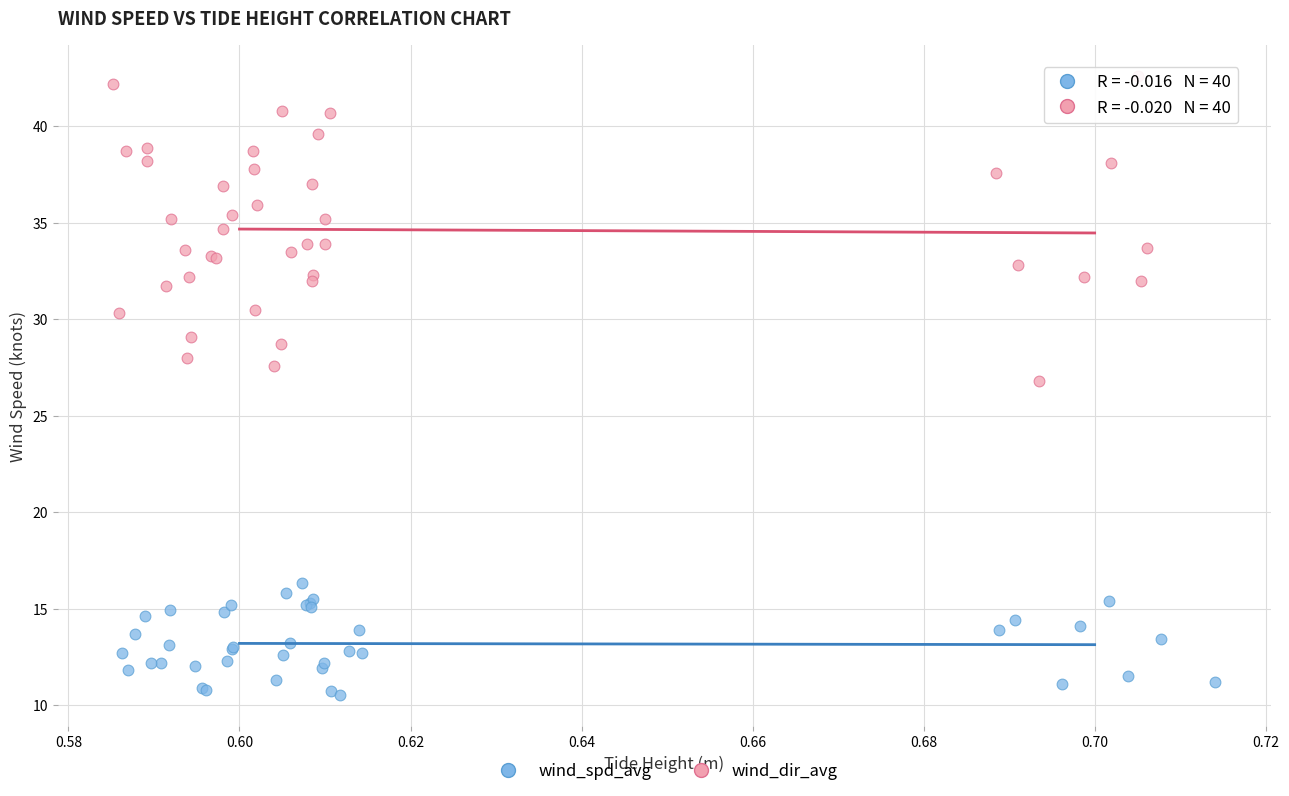

Which series has the largest Y range (max minus min)?

wind_dir_avg